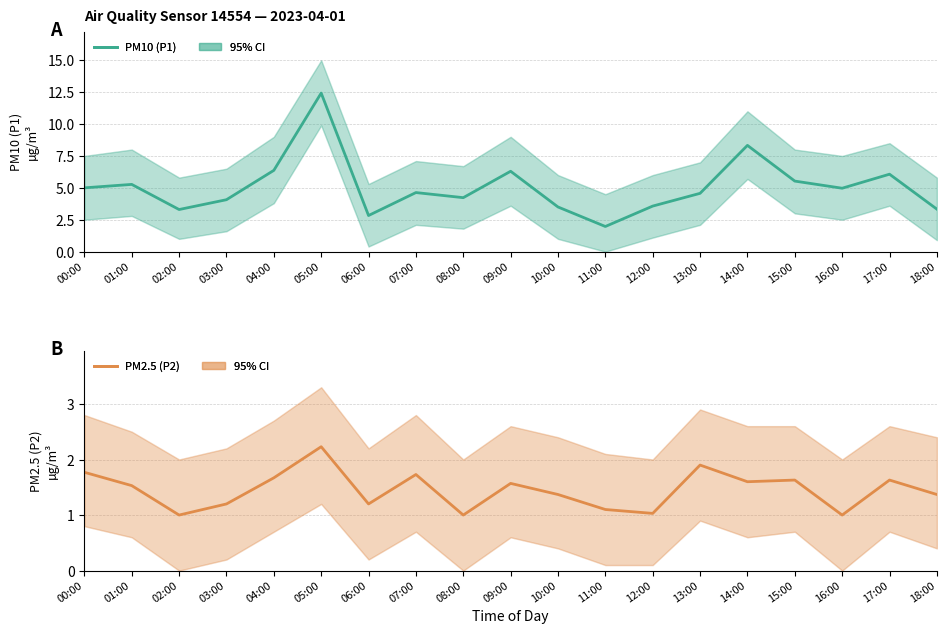

How many lines are shown in the chart?

2